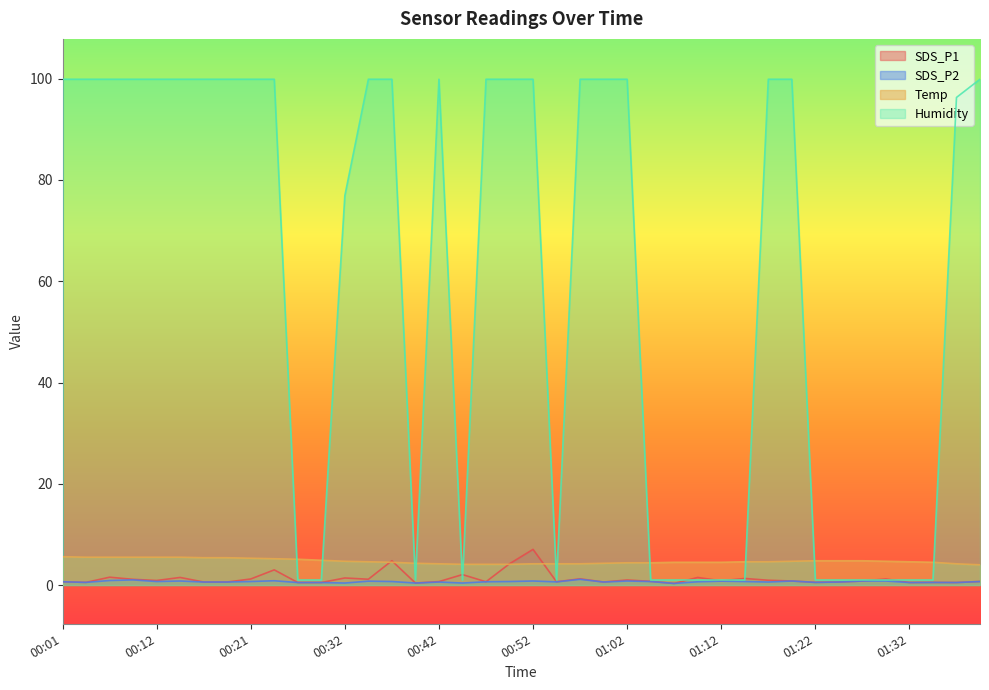

Is the value of SDS_P2 at 00:14 greater than the value of Humidity at 01:34?

No